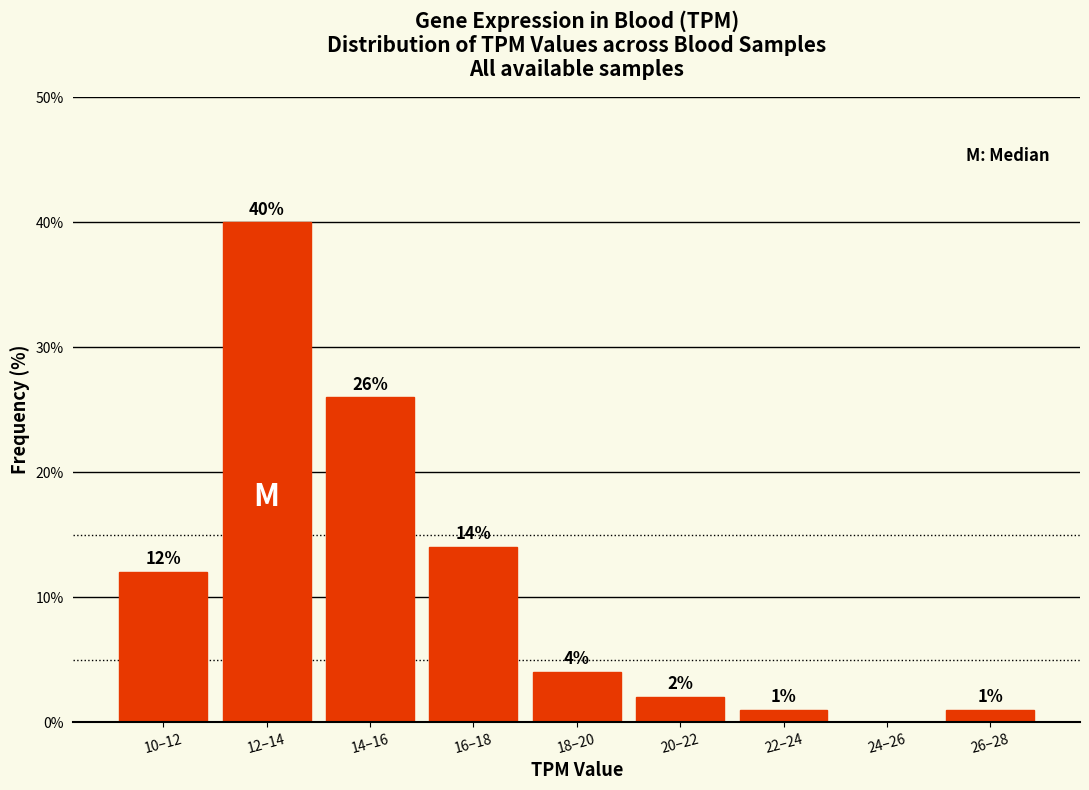

Reading left to right, extract all data points from this chart.

10–12=12.0	12–14=40.0	14–16=26.0	16–18=14.0	18–20=4.0	20–22=2.0	22–24=1.0	24–26=0.0	26–28=1.0